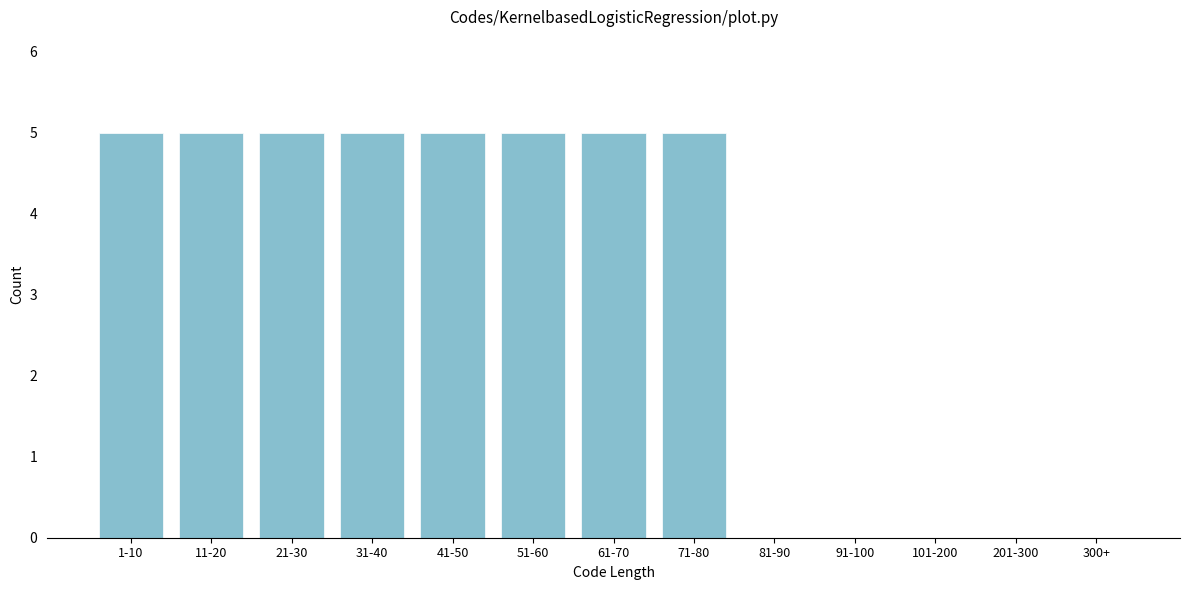

Reading left to right, list all the values displayed in this chart.

1-10=5	11-20=5	21-30=5	31-40=5	41-50=5	51-60=5	61-70=5	71-80=5	81-90=0	91-100=0	101-200=0	201-300=0	300+=0